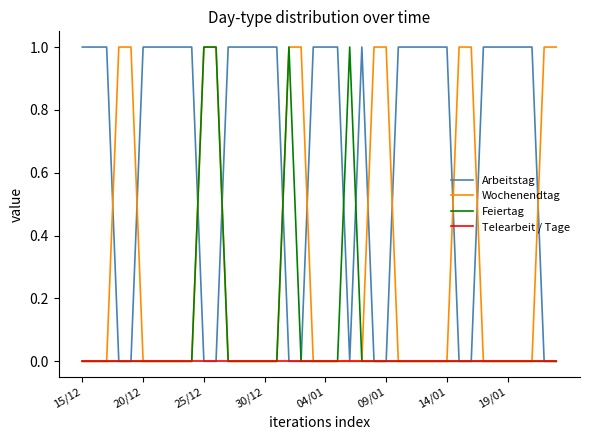

How many lines are shown in the chart?

4